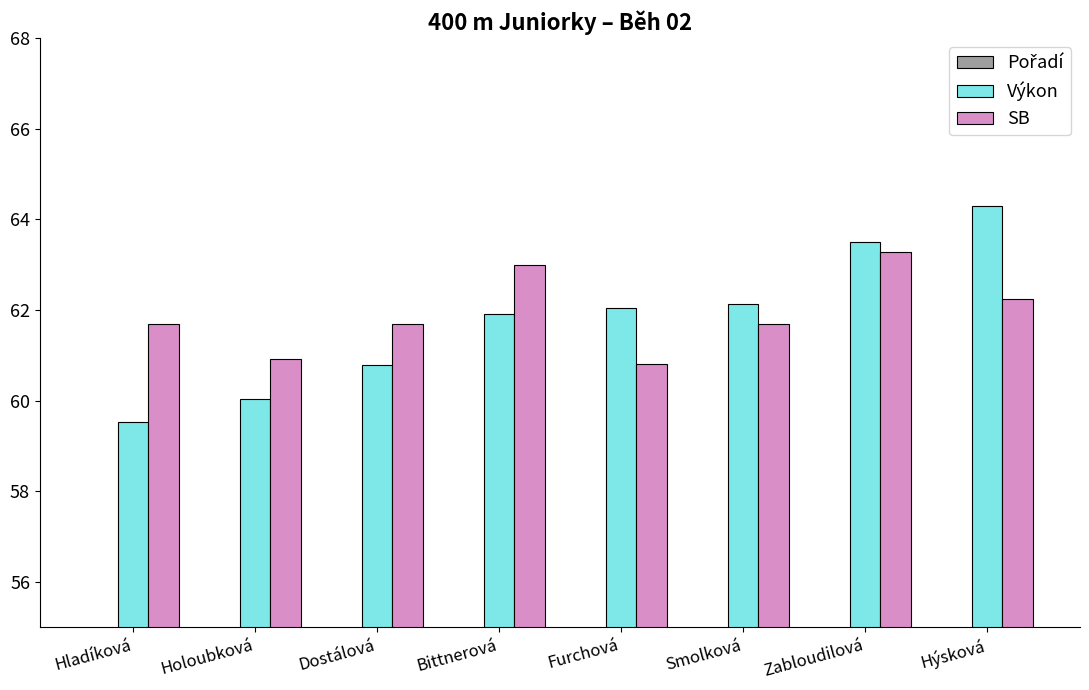

The Pořadí series shows 9.2 at Smolková. True or false?

False